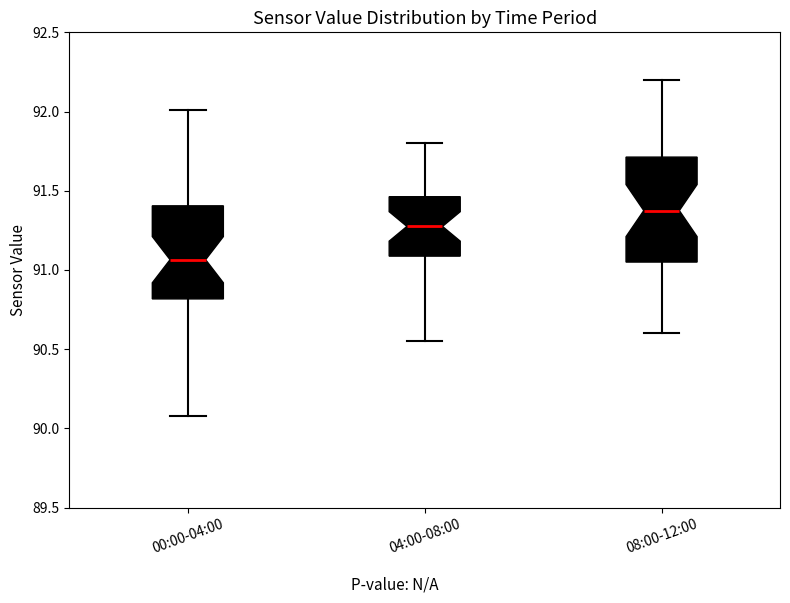

Reading left to right, read every box against the y-axis: the position of its median line, the range the box covers, and the ends of its whiskers. The values are not printed on the chart, so give them approximately, as read against the axis.

00:00-04:00: median 91.05, box 90.80 to 91.40, whiskers 90.10 to 92.00
04:00-08:00: median 91.30, box 91.10 to 91.45, whiskers 90.55 to 91.80
08:00-12:00: median 91.40, box 91.05 to 91.70, whiskers 90.60 to 92.20